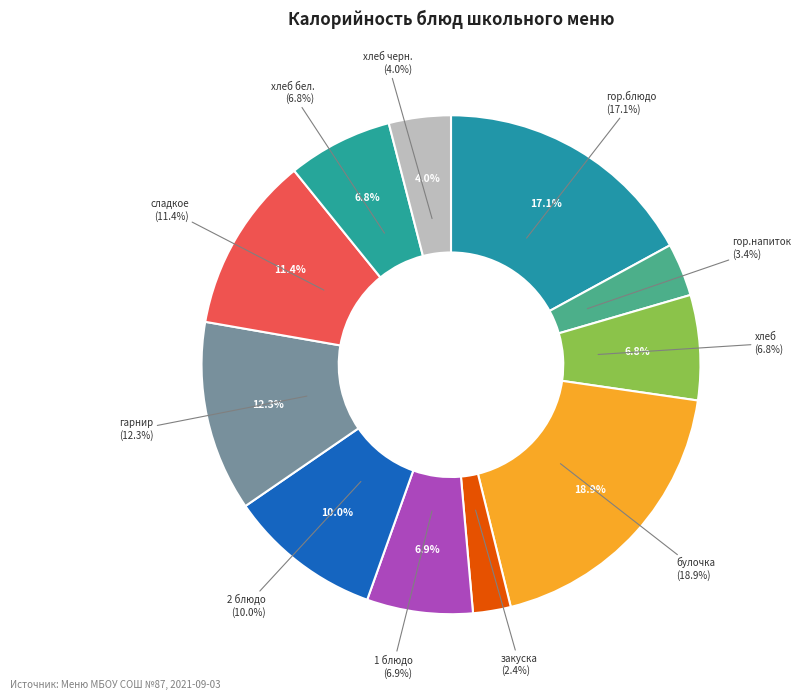

To the nearest percent, what percentage of the pie is сладкое?

11%